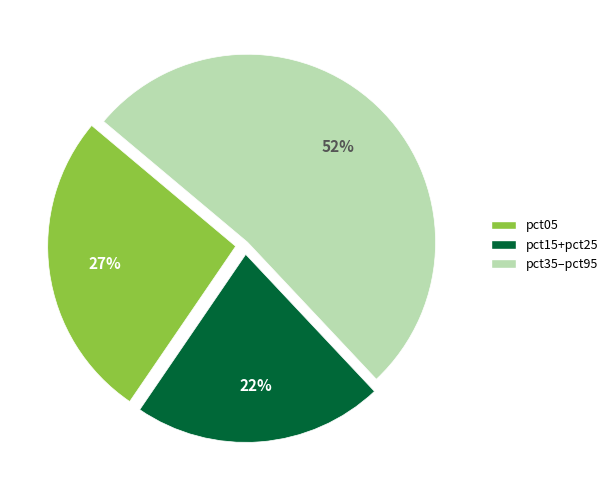

What is the ratio of the value at pct15+pct25 to the value at pct05?

0.8